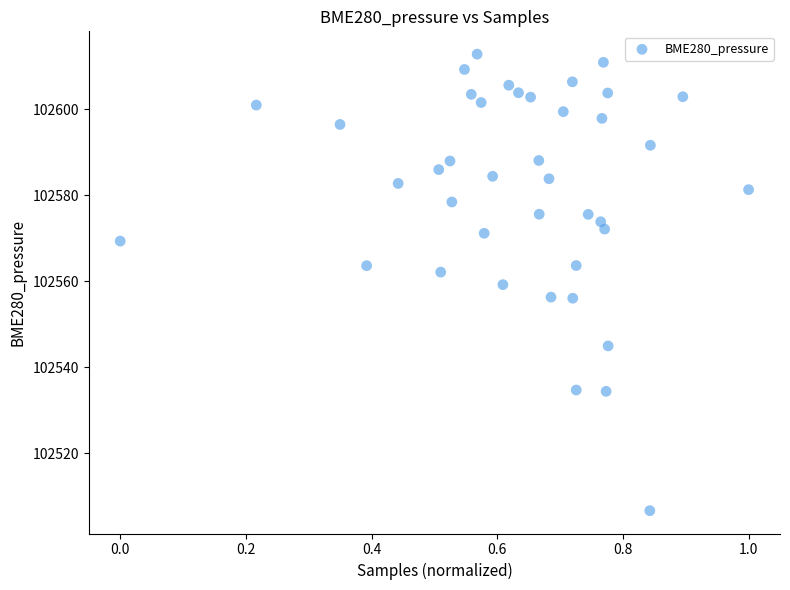

What is the range of X values (max minus min)?

1.0